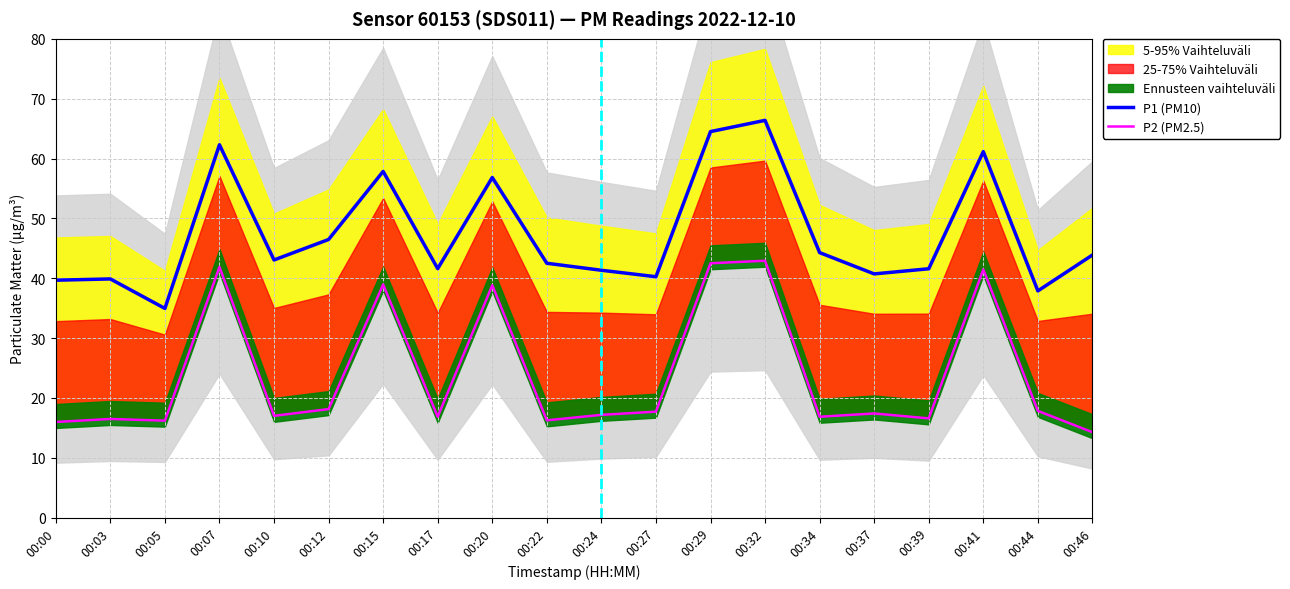

How many data points does each series have?

20